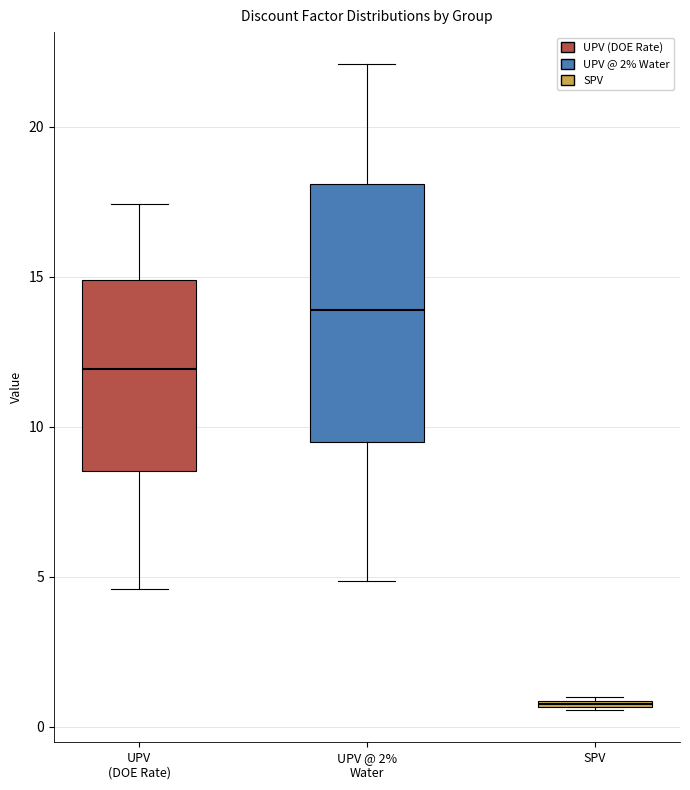

Which box has the highest median line?

UPV @ 2% Water